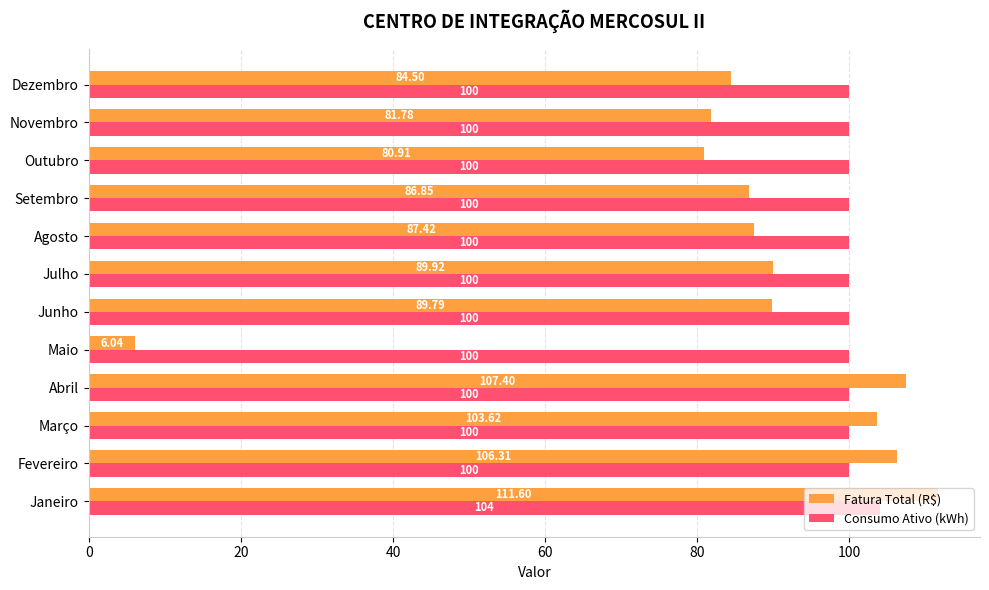

Is the value of Fatura Total (R$) at Novembro greater than the value of Consumo Ativo (kWh) at Novembro?

No